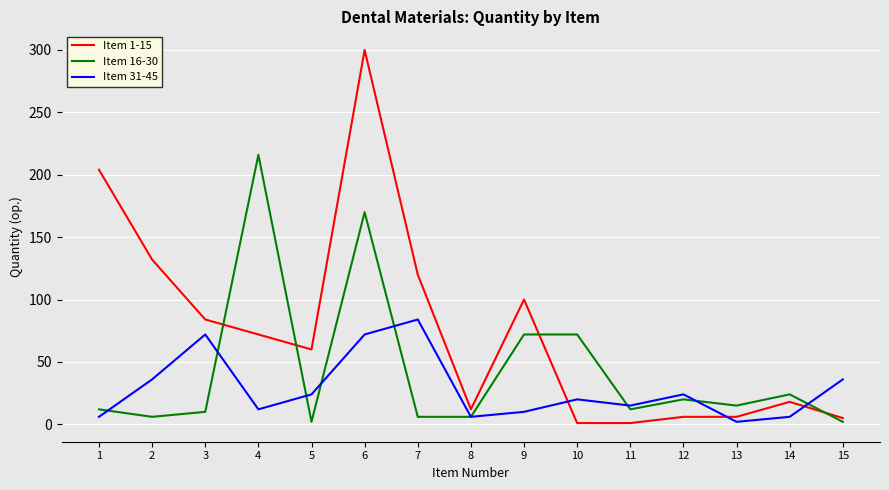

At which category is the sum across all series the highest?

6